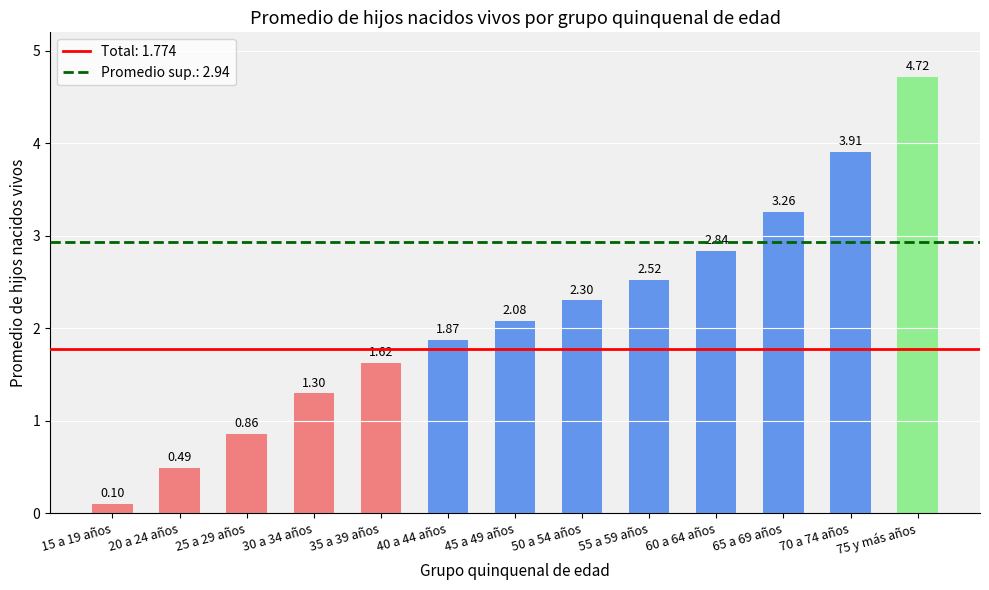

What is the difference between the values at 55 a 59 años and 60 a 64 años?

0.3